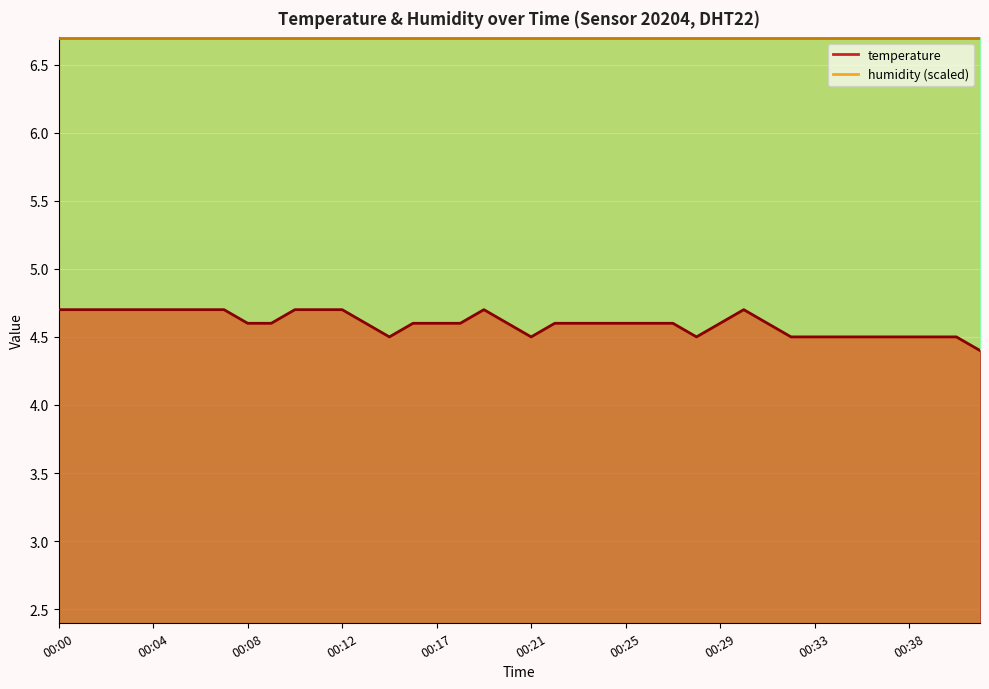

Count the values in the range 4 to 5.

40